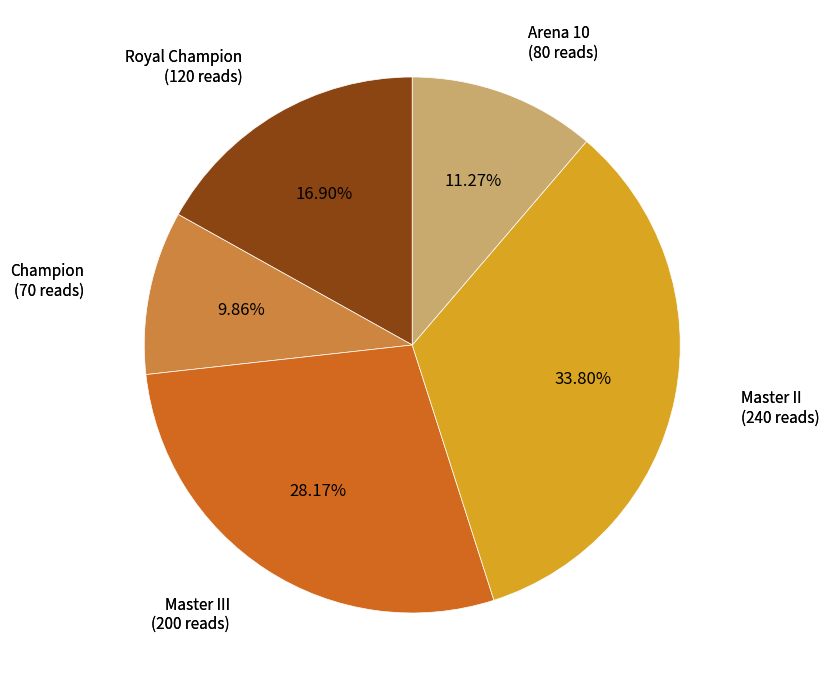

How many segments does this pie chart have?

5